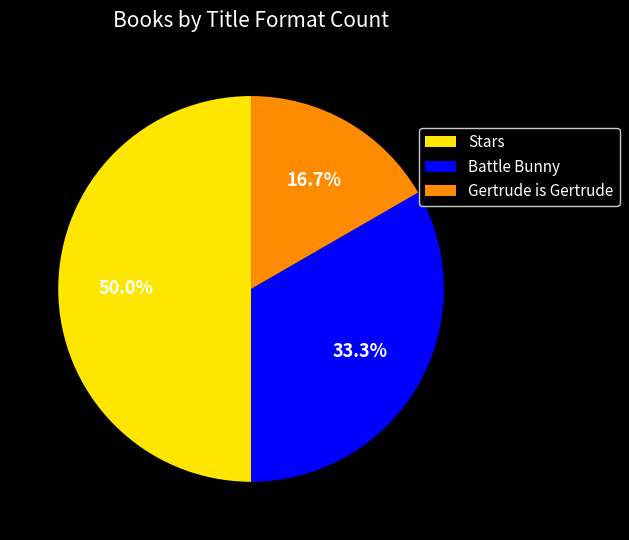

Rank the categories by value from lowest to highest.

Gertrude is Gertrude, Battle Bunny, Stars